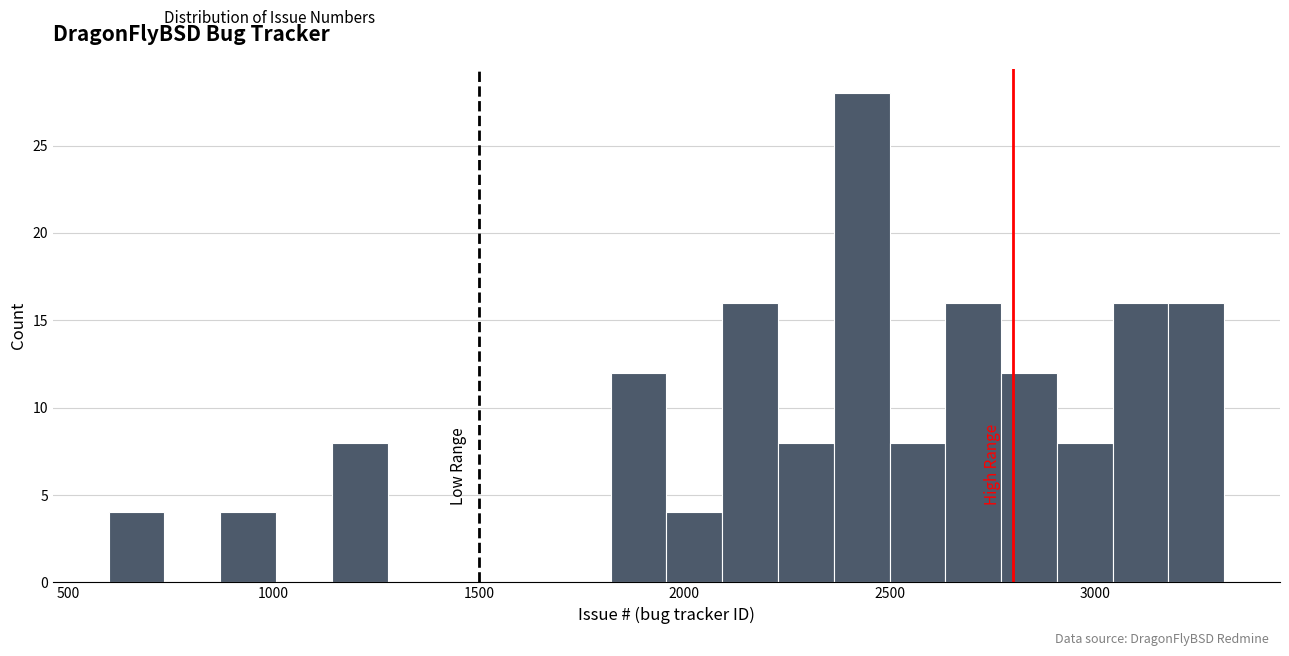

Around what value on the x-axis is the tallest bar? Give the approximate position of its centre, as read against the axis.

2450